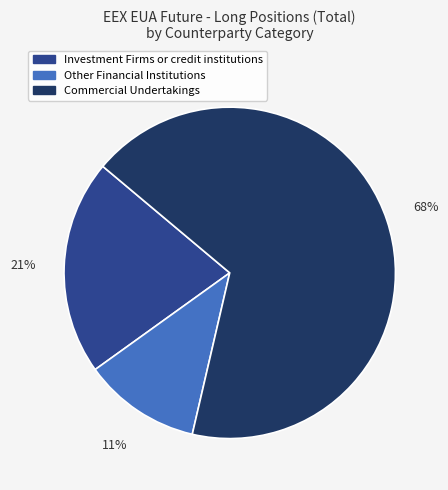

Does any single category account for the majority?

Yes